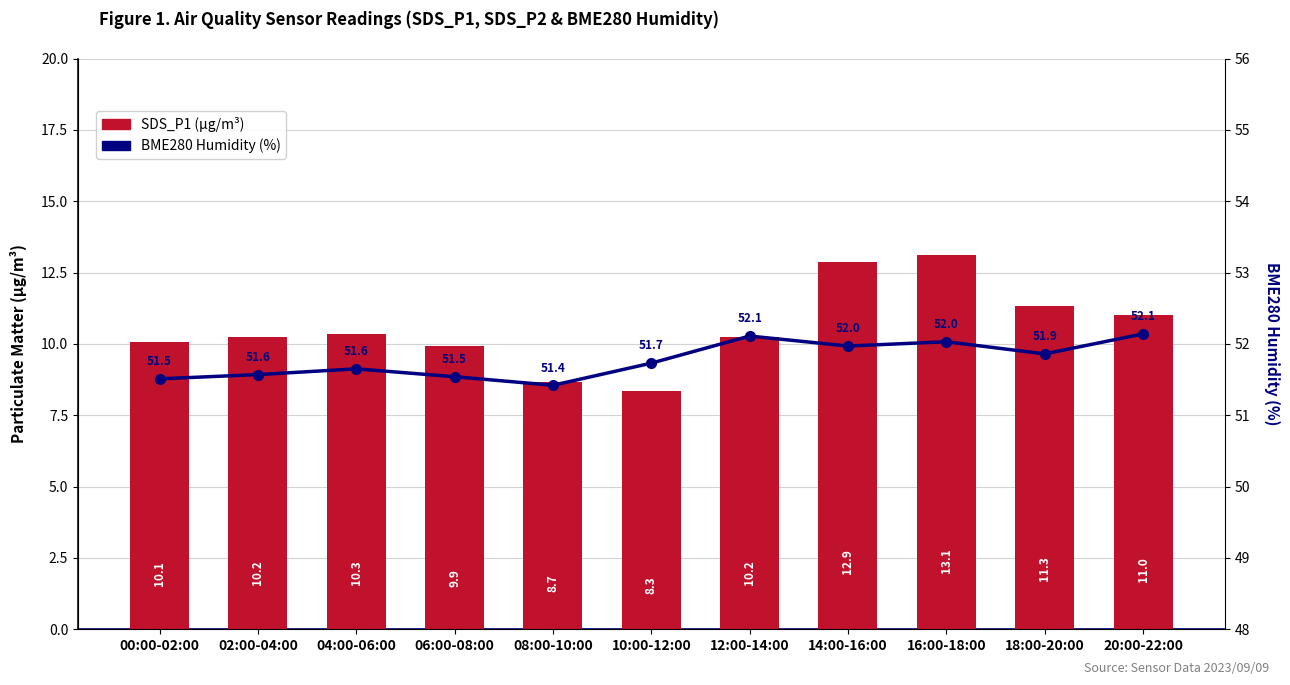

What is the total value across all series at 12:00-14:00?

62.3